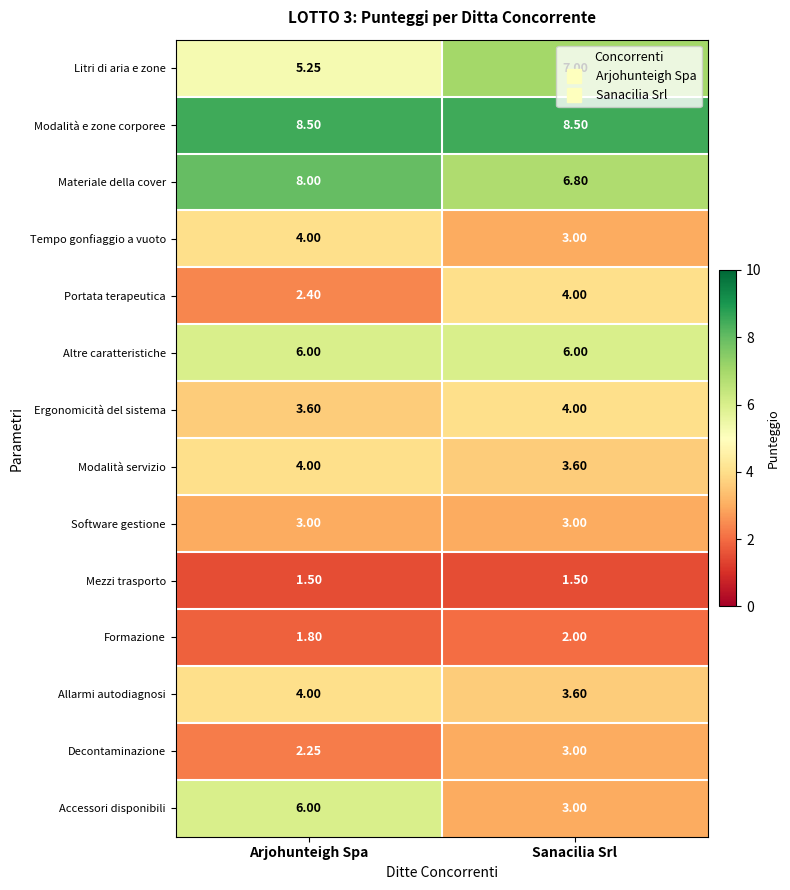

Which series has the widest spread of values?

Accessori disponibili